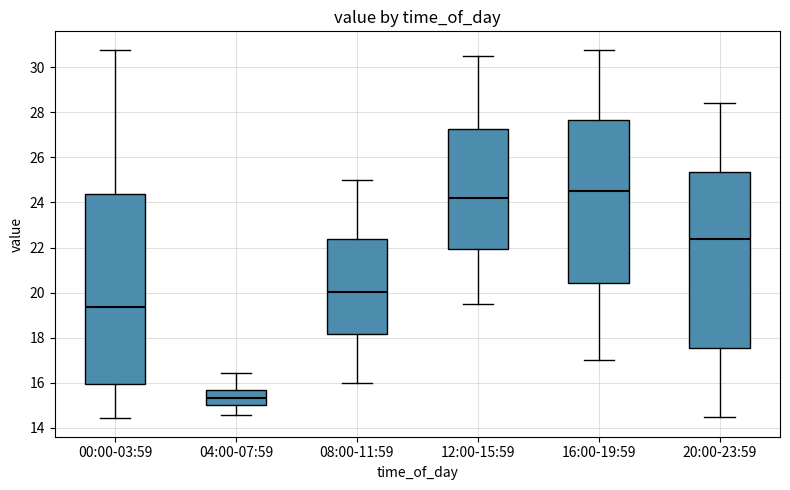

Which box has the lowest median line?

04:00-07:59